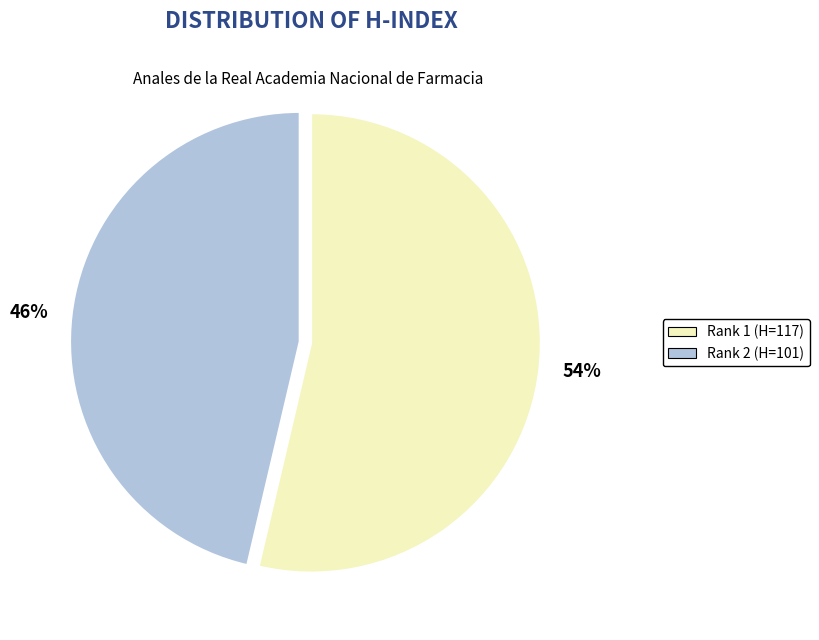

To the nearest percent, what is the average slice percentage?

50%